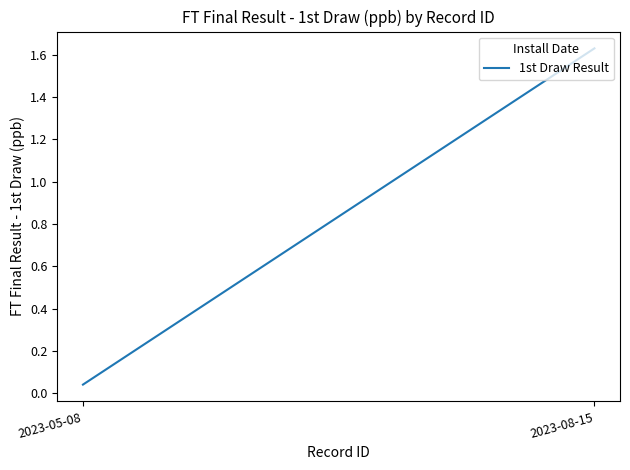

Does the chart have visible grid lines?

No